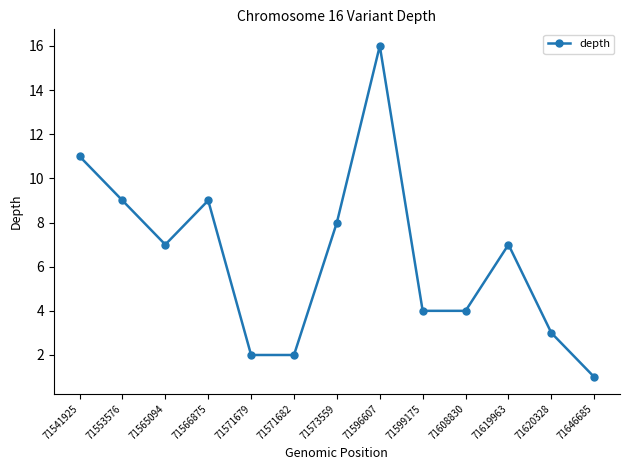

What is the maximum value shown in the chart?

16